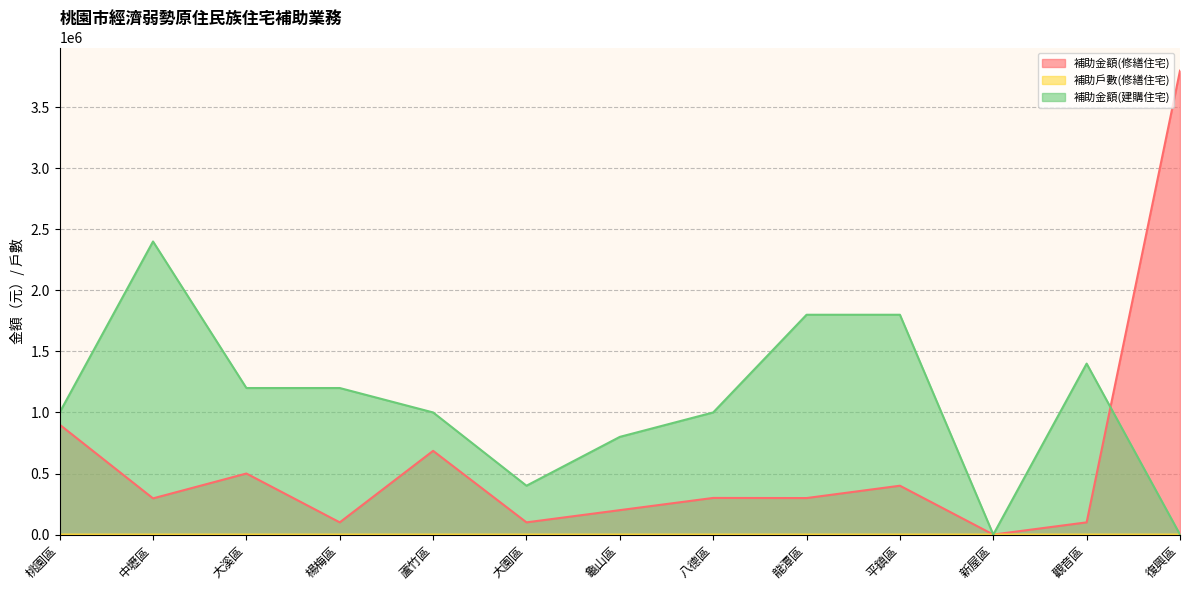

In 補助戶數(修繕住宅), how many points are lower than both neighbors (excluding endpoints)?

4